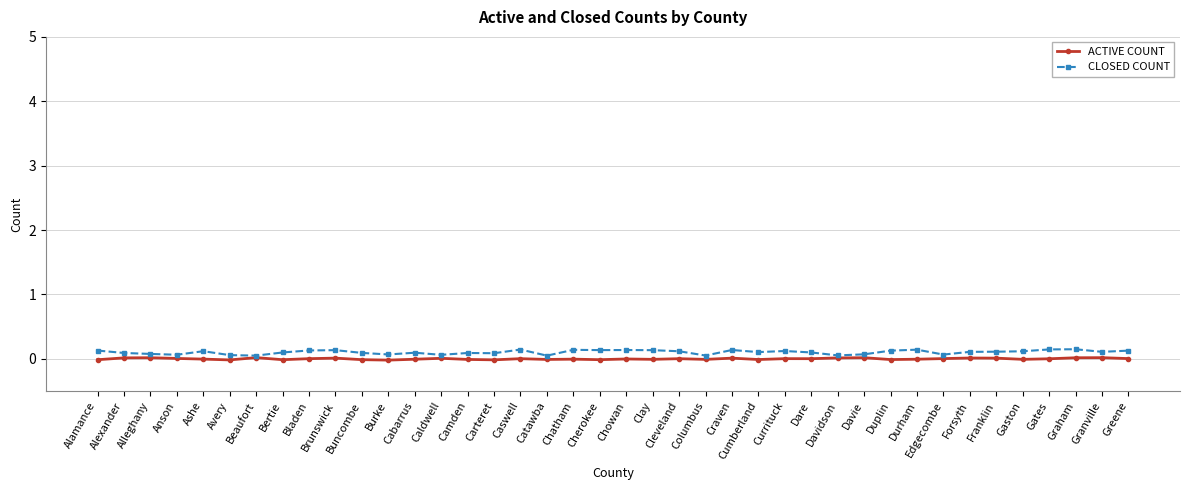

Which has a higher value, Avery or Beaufort?

Beaufort